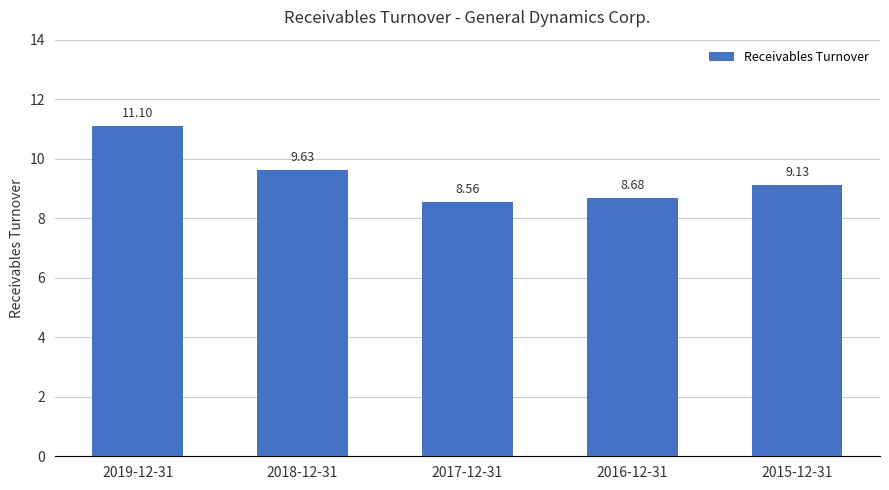

Approximately how many times larger is the value at 2019-12-31 compared to 2016-12-31?

1.3